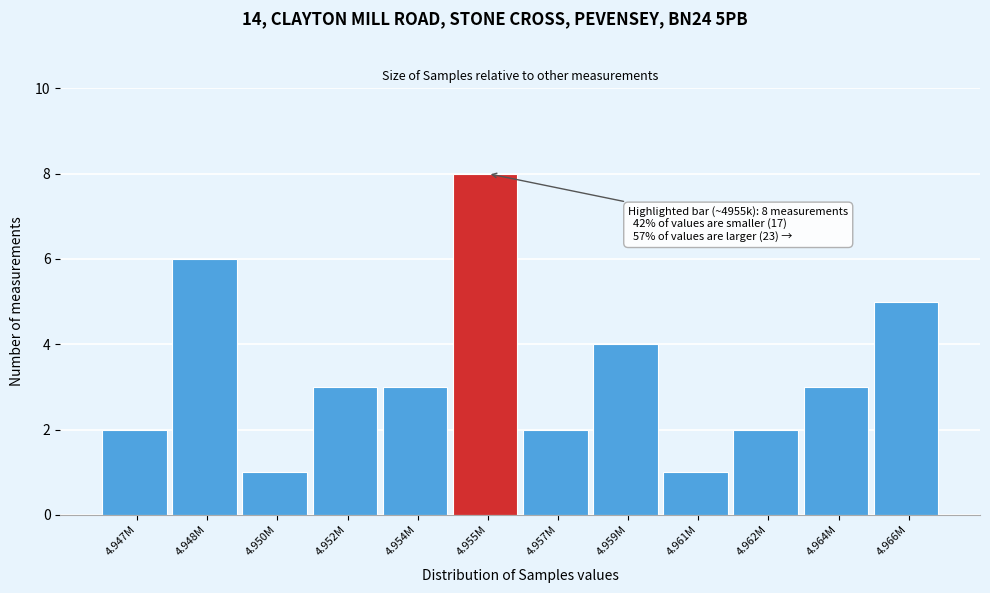

Reading left to right, list all the values displayed in this chart.

2	6	1	3	3	8	2	4	1	2	3	5